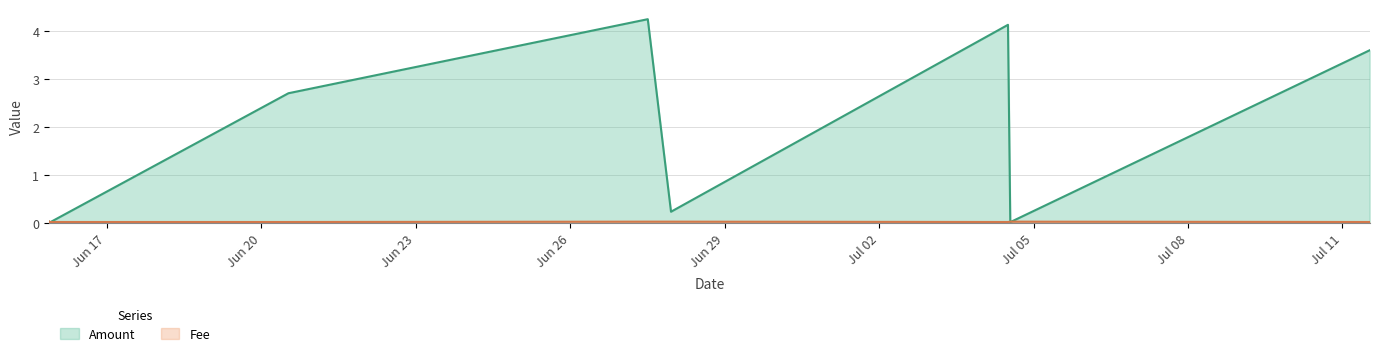

List the series in order of their peak value, highest first.

Amount, Fee